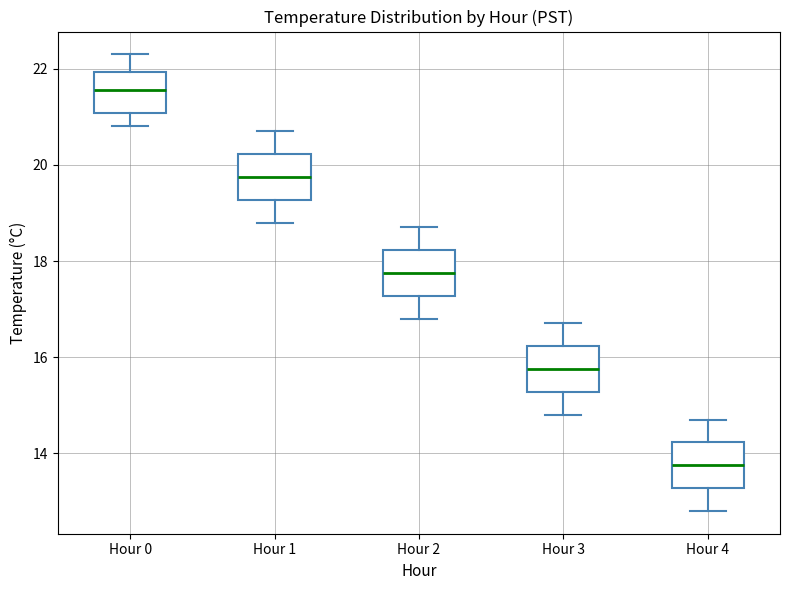

Which box has the lowest median line?

Hour 4